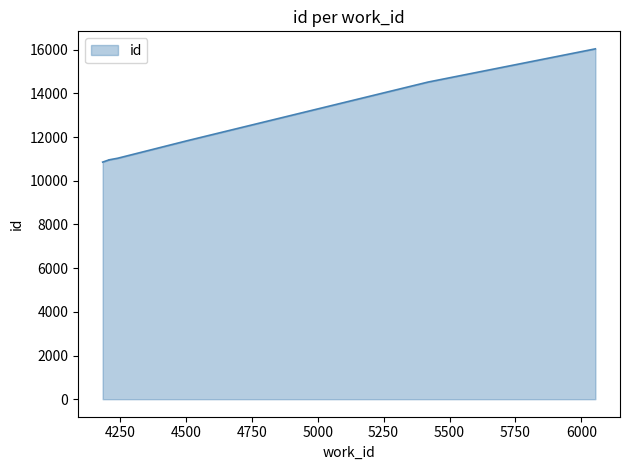

What is the minimum value shown in the chart?

10857